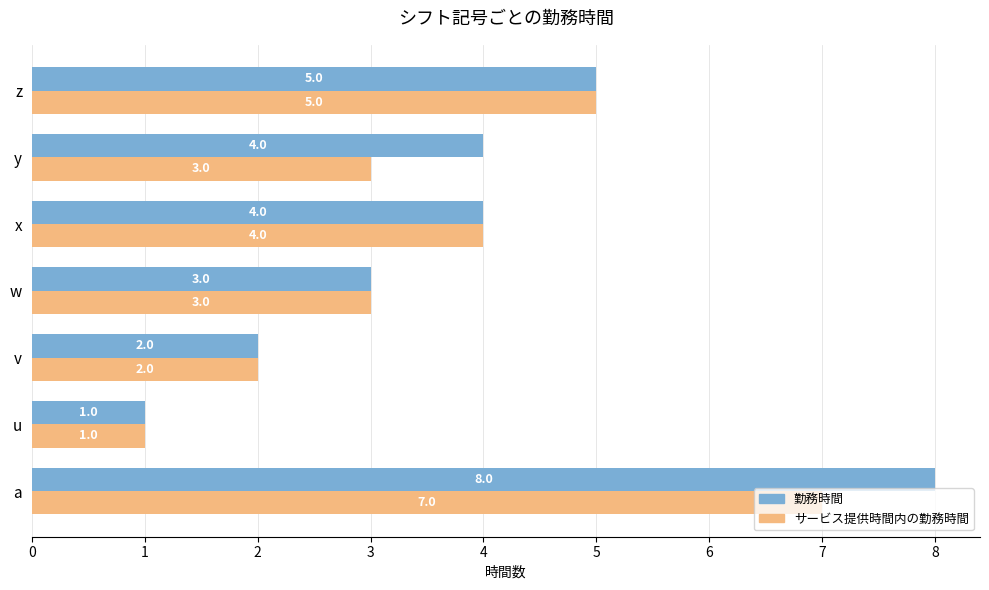

The value of 勤務時間 at x is 4. True or false?

True